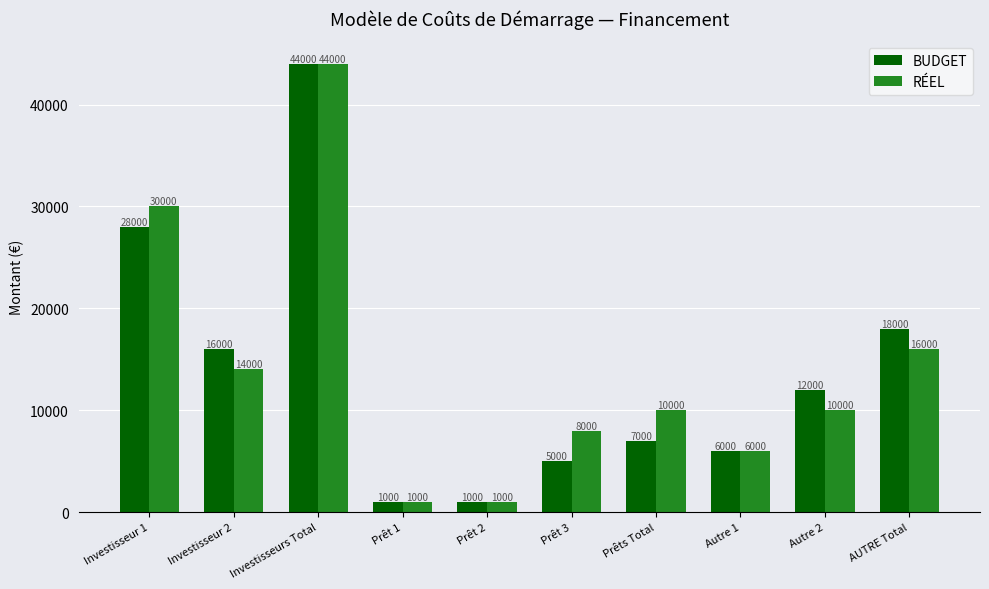

What is the approximate value of BUDGET at Prêt 2?

1000